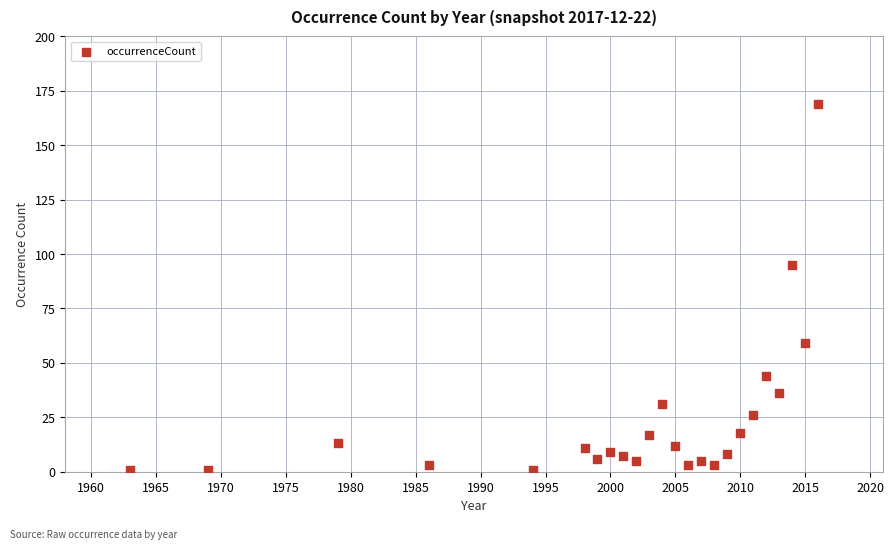

What Y value in the scatter plot is closest to 85?

95